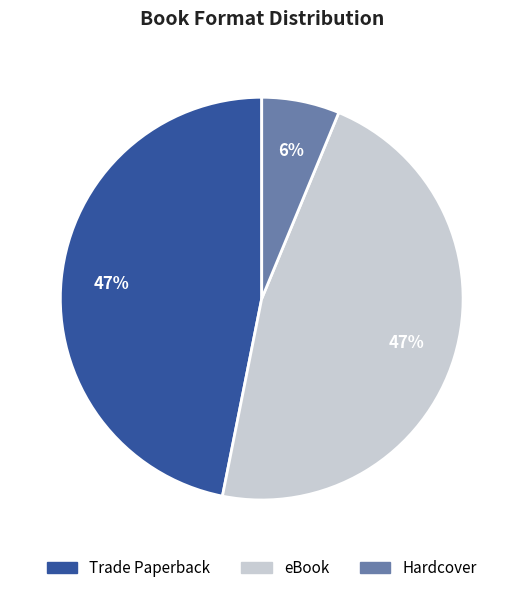

Is it true that eBook is 54% of the pie?

False